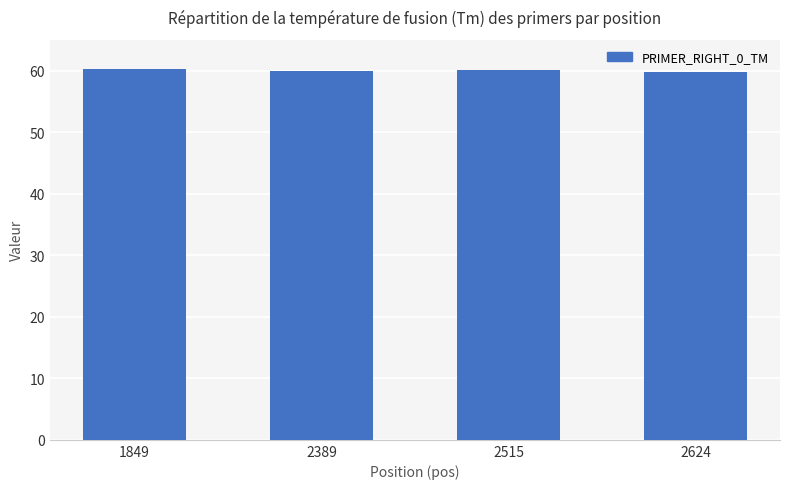

What is the value of the 4th bar from the left?

59.8